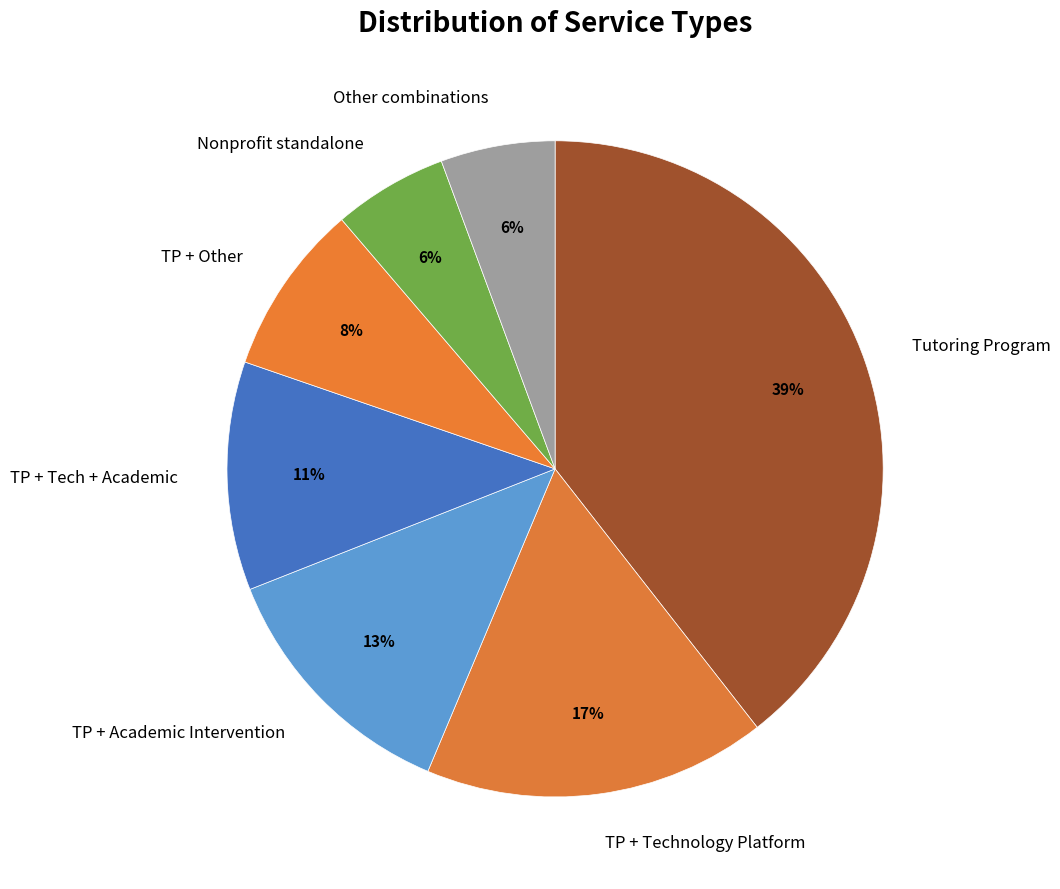

Which category has the biggest portion of the pie?

Tutoring Program